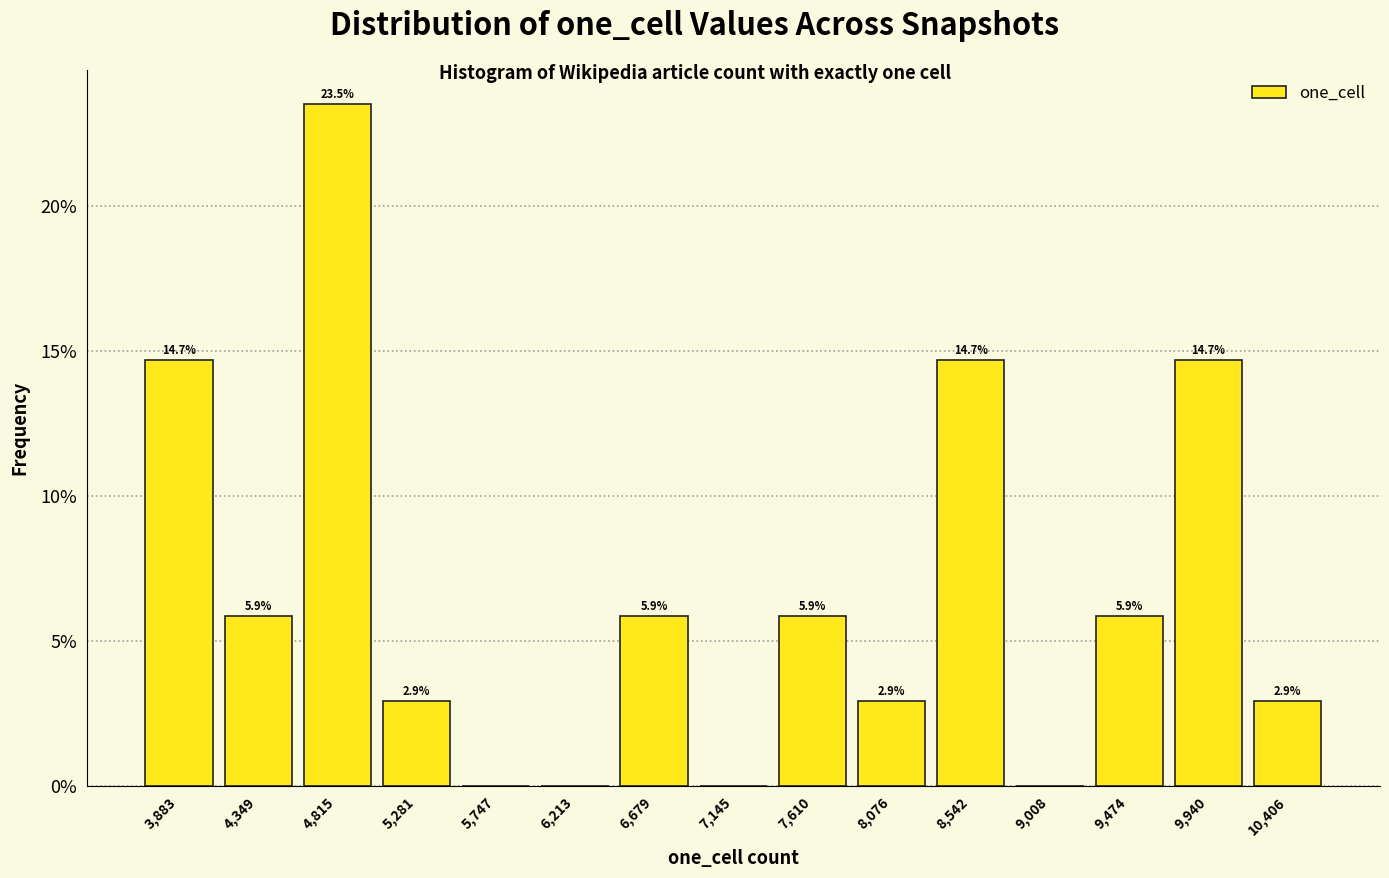

Which range on the x-axis has the tallest bar?

4600 to 5050